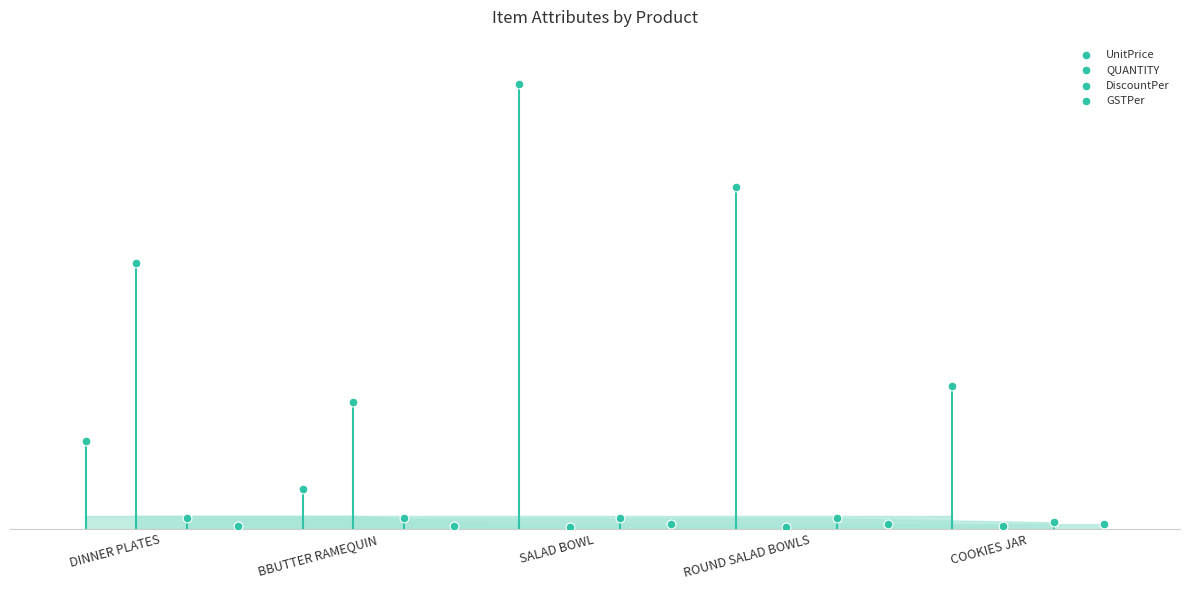

What are all the series names shown in the legend?

UnitPrice, QUANTITY, DiscountPer, GSTPer